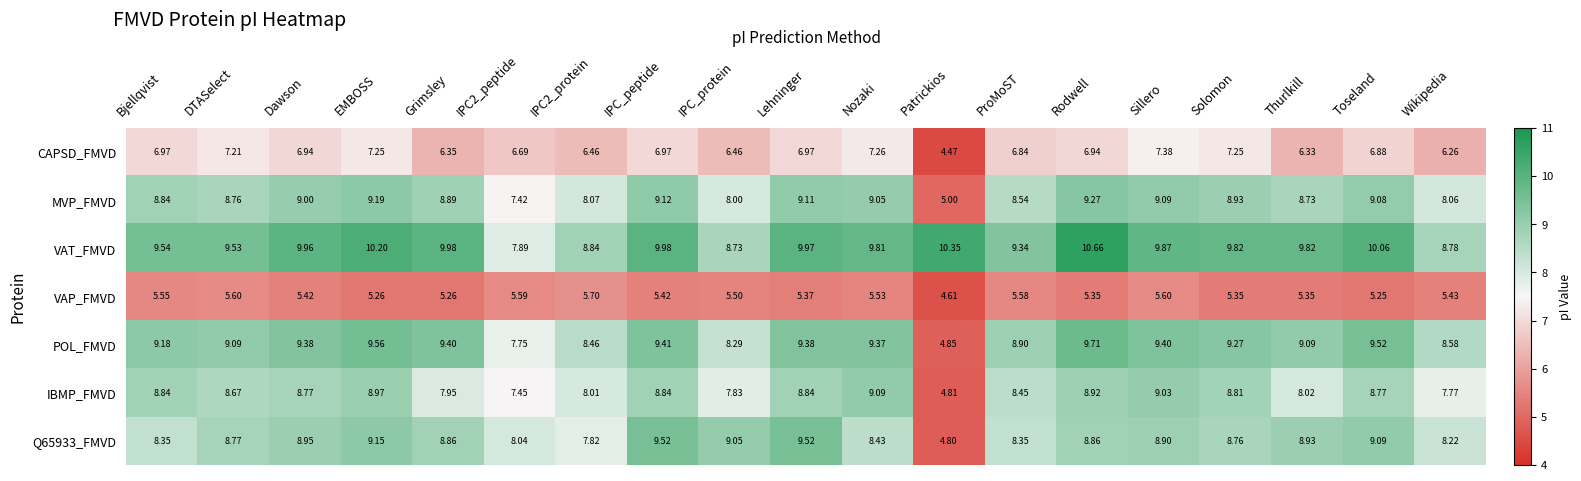

At Toseland, list the series in order from largest to smallest.

VAT_FMVD, POL_FMVD, Q65933_FMVD, MVP_FMVD, IBMP_FMVD, CAPSD_FMVD, VAP_FMVD